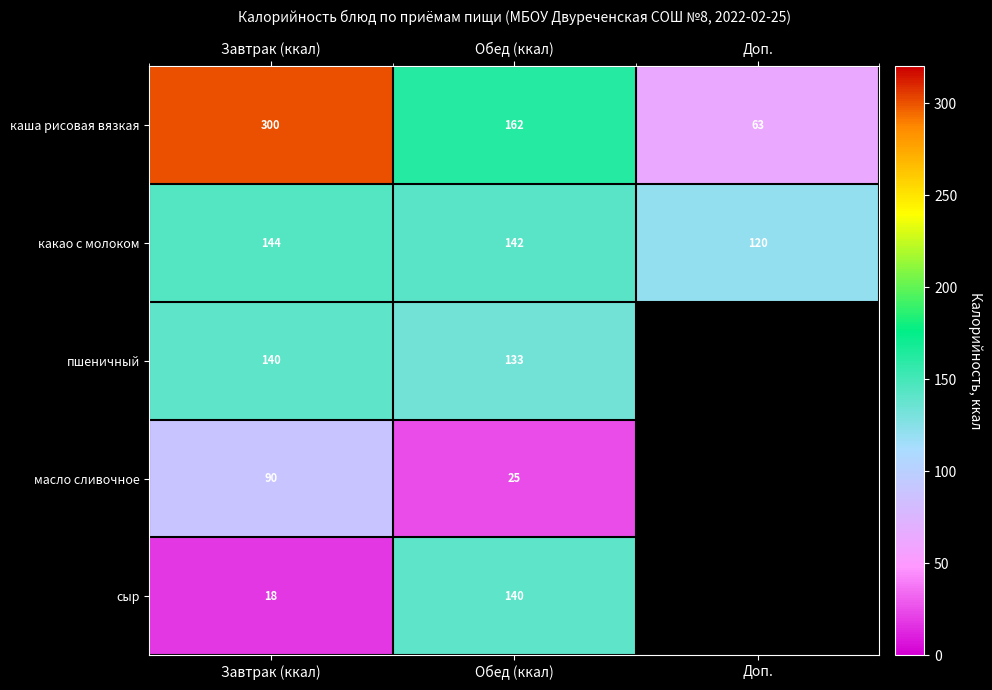

Which series changed the most between Завтрак (ккал) and Обед (ккал)?

каша рисовая вязкая